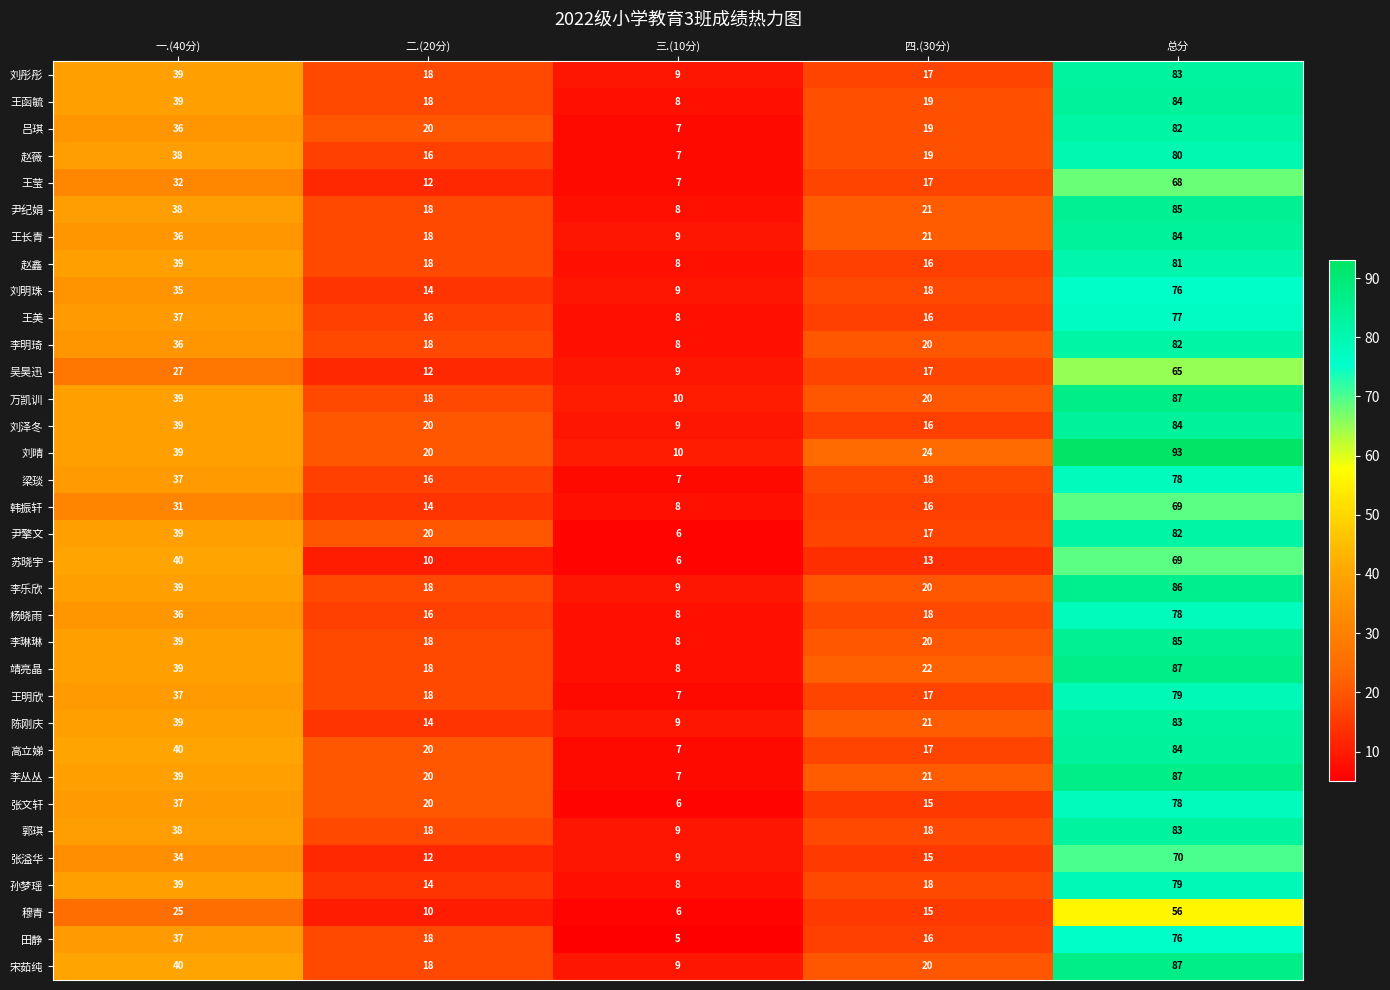

How many distinct data groups are displayed?

34